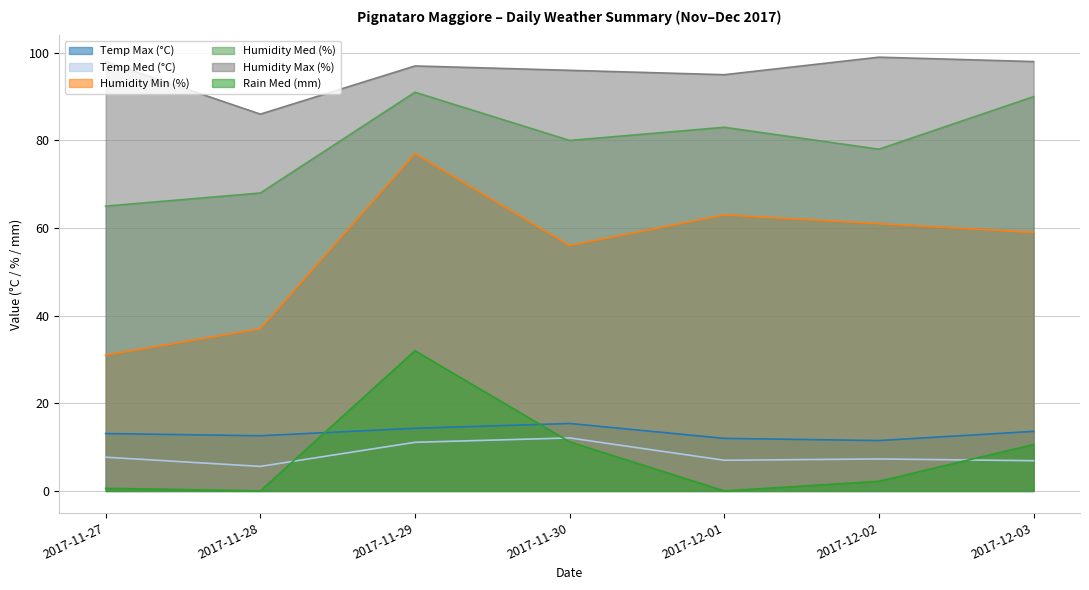

What is the difference between the second highest and minimum values in the Rain Med (mm) series?

11.2